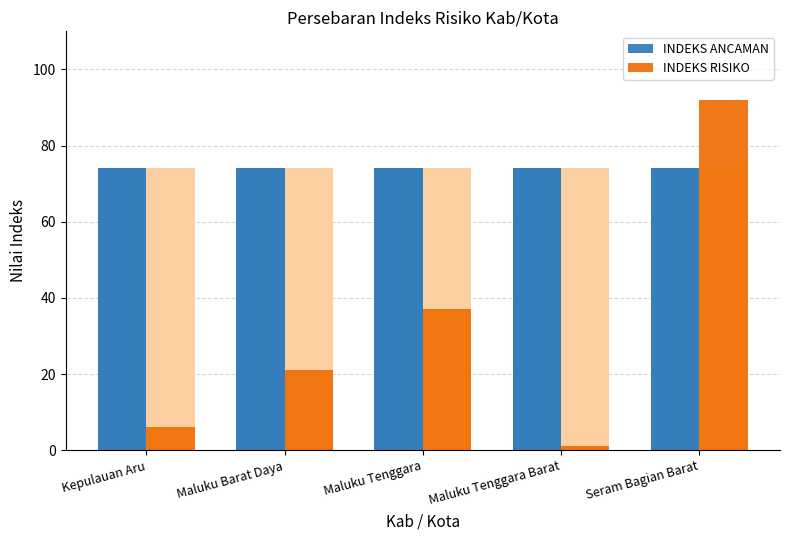

True or false: INDEKS RISIKO has a value of 92 at Seram Bagian Barat.

True